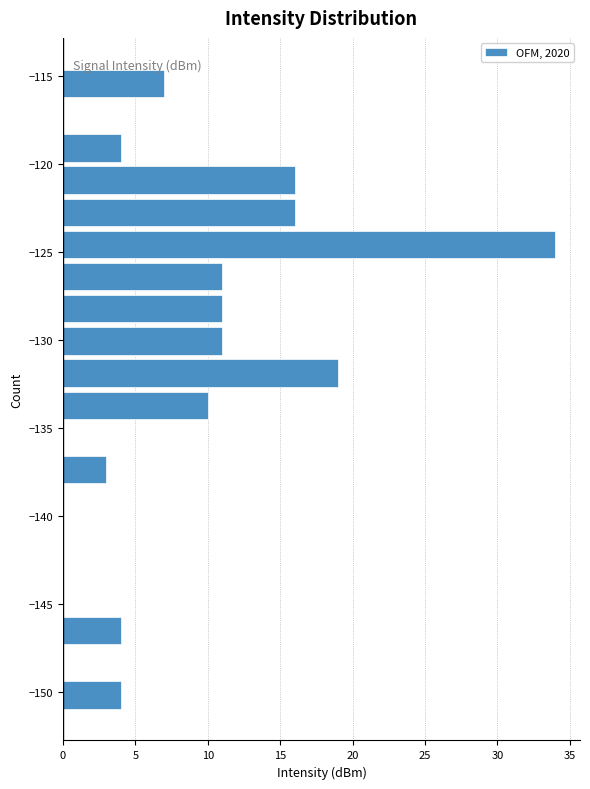

Read against the y-axis, roughly where is the centre of the longest bar?

-124.5